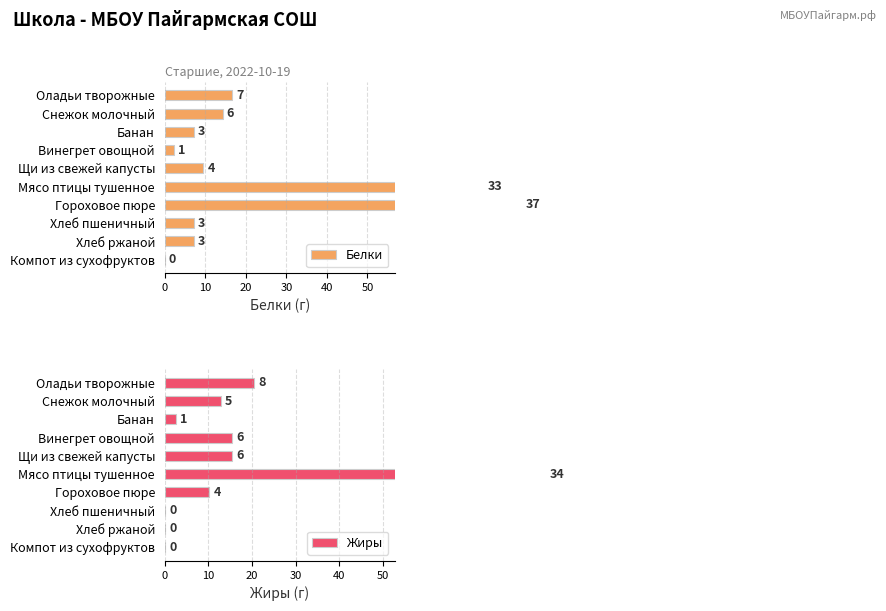

What is the difference between the maximum and minimum values in the Белки series?

88.1